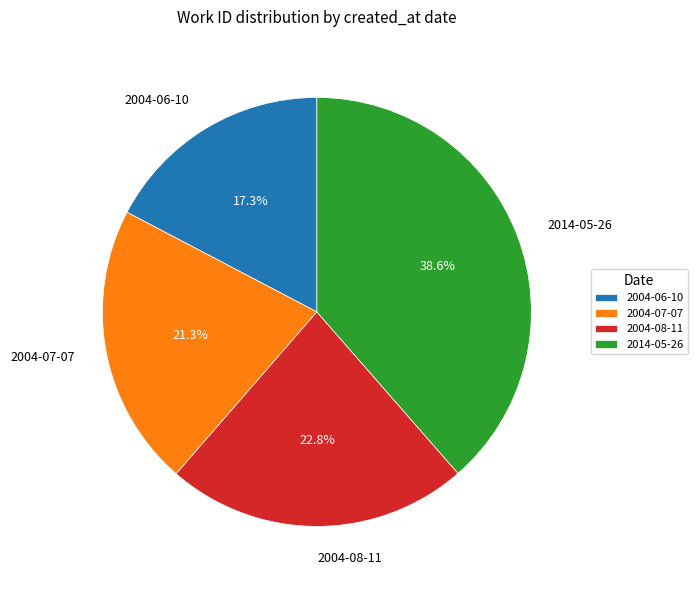

Is it true that 2014-05-26 is 39% of the pie?

True